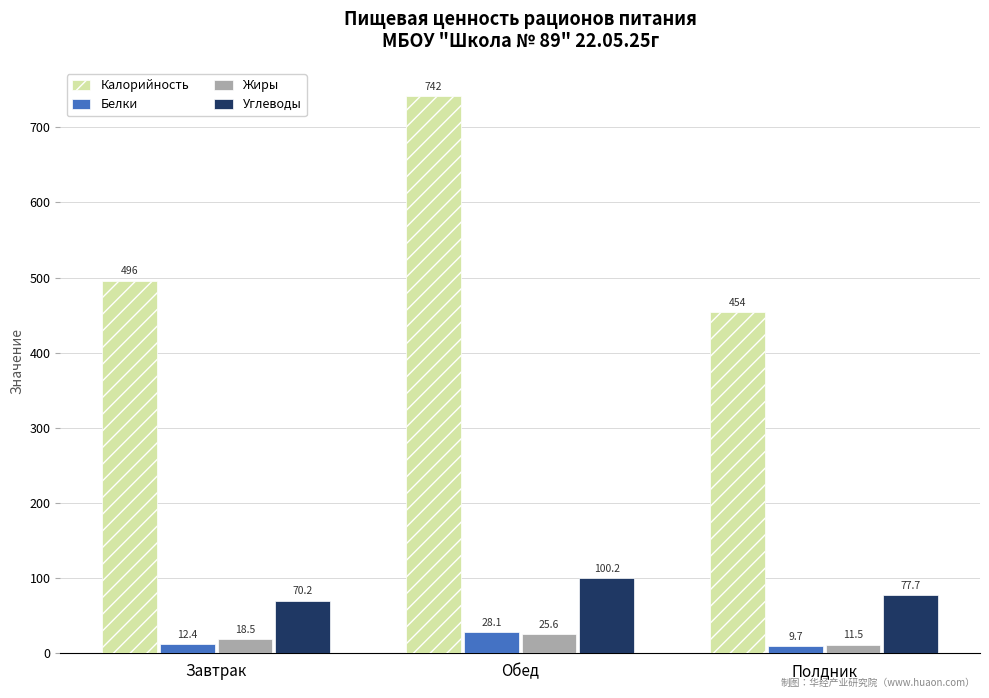

Which category has the highest value in the Белки series?

Обед